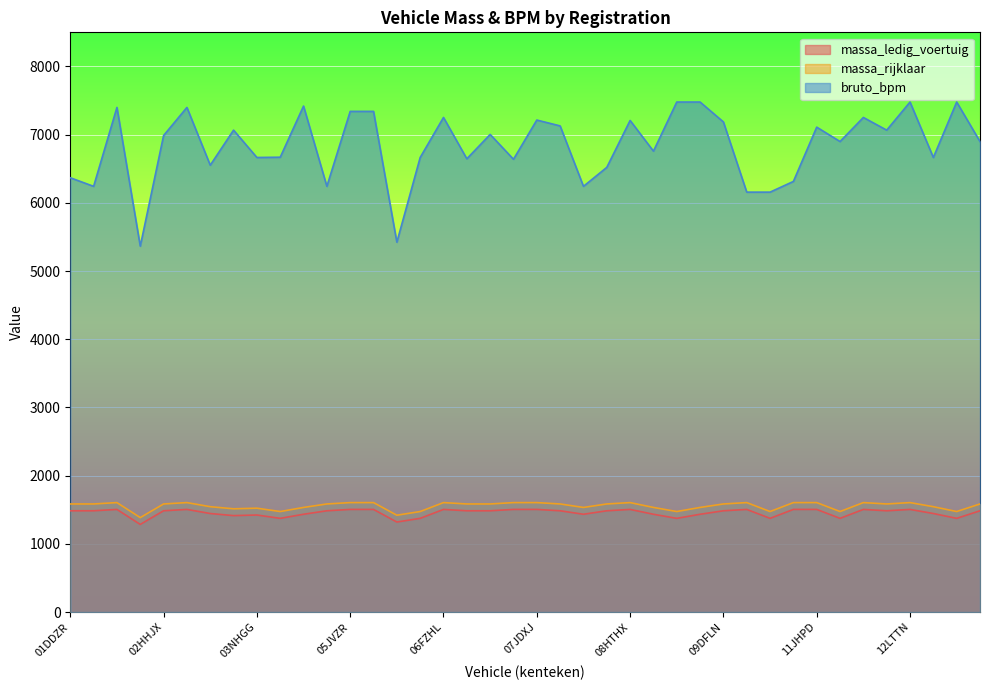

What is the label of the 40th point from the left?

13HXGZ